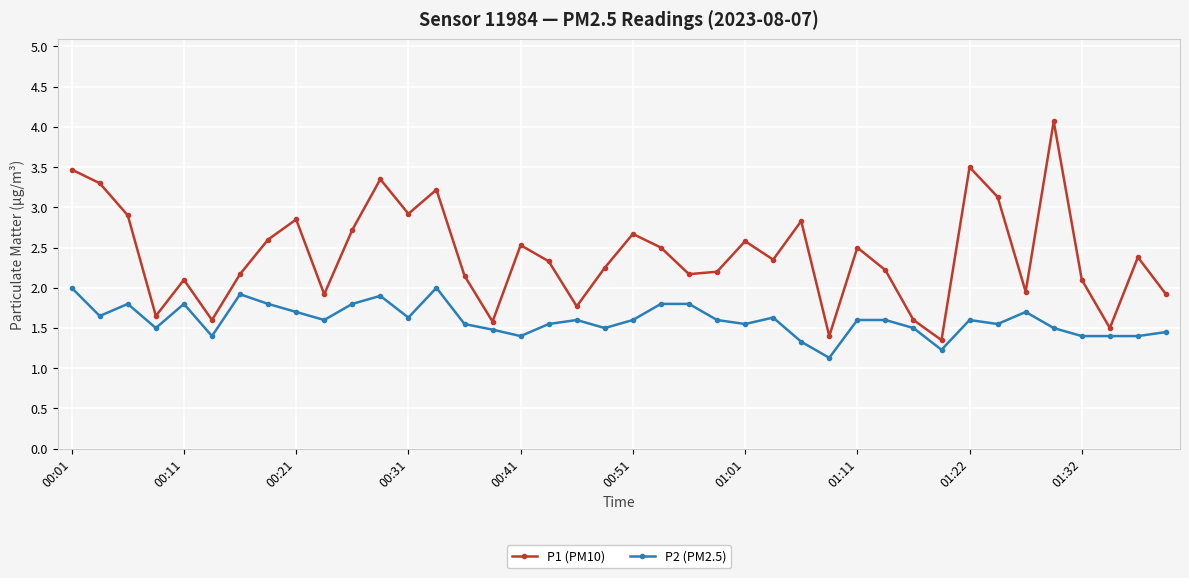

Which series has the widest spread of values?

P1 (PM10)